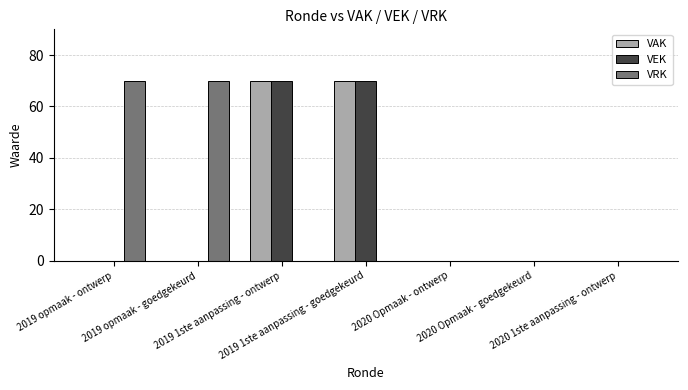

What is the maximum value shown in the chart?

70